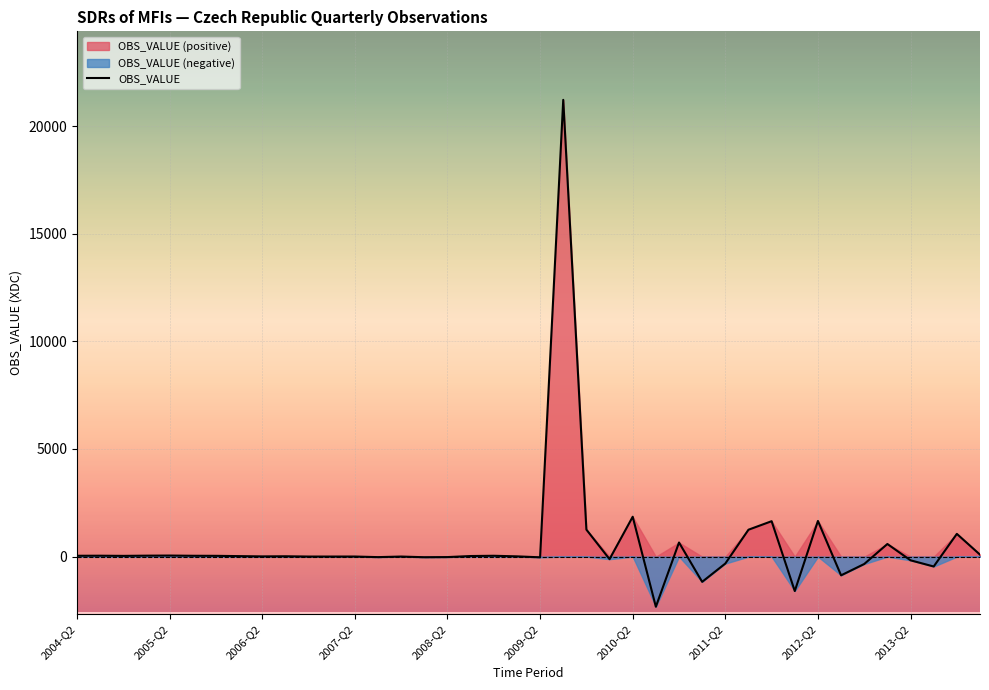

Where does the data first go above 24?

2004-Q2